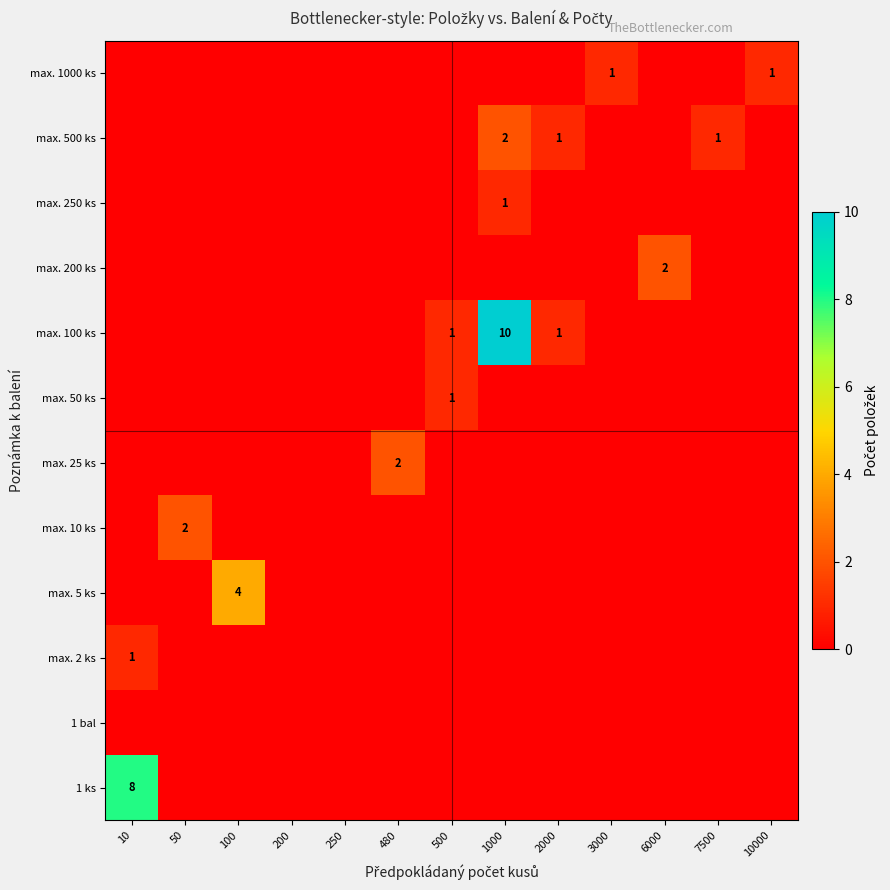

True or false: max. 10 ks has a value of 2 at 50.

True